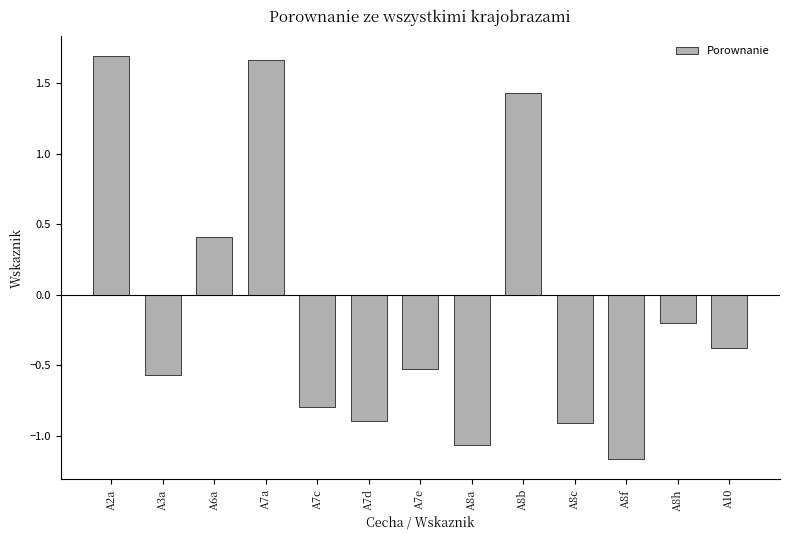

The value at A7e is -0.5. True or false?

True